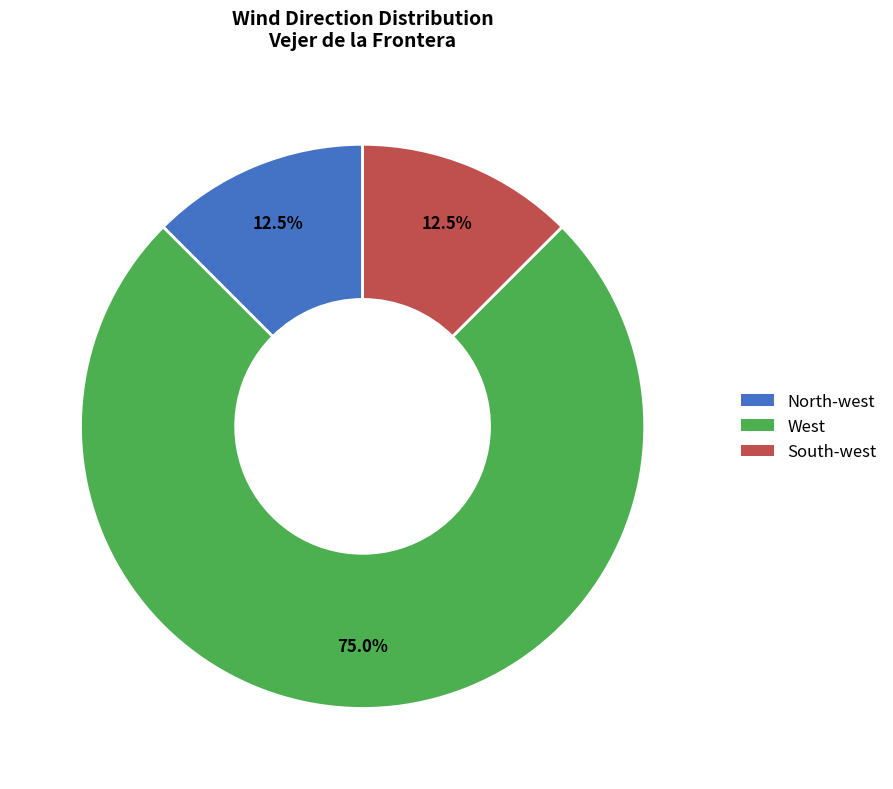

What is the largest slice in the pie chart?

West